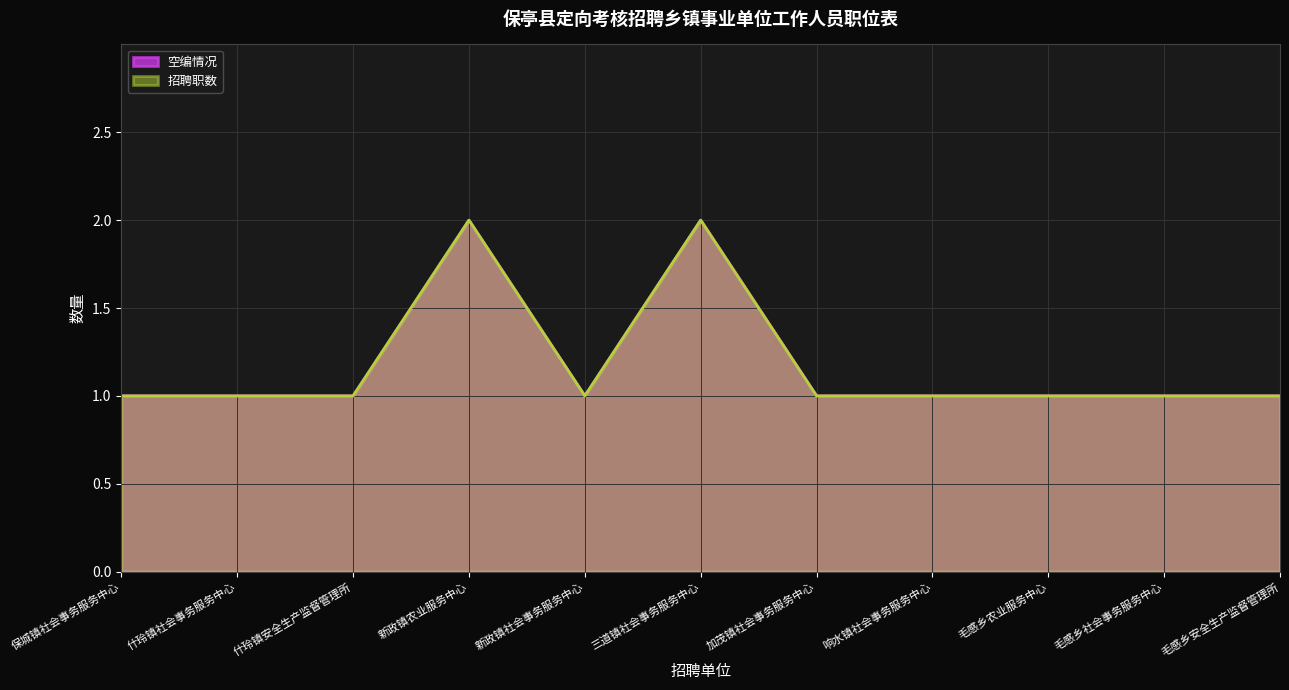

Between 新政镇社会事务服务中心 and 响水镇社会事务服务中心, which is larger?

新政镇社会事务服务中心